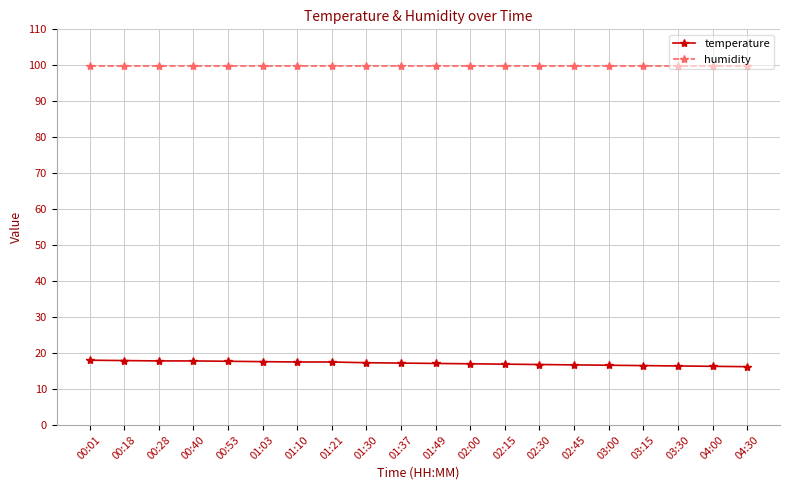

What is the difference between the temperature values at 01:30 and 03:00?

0.7